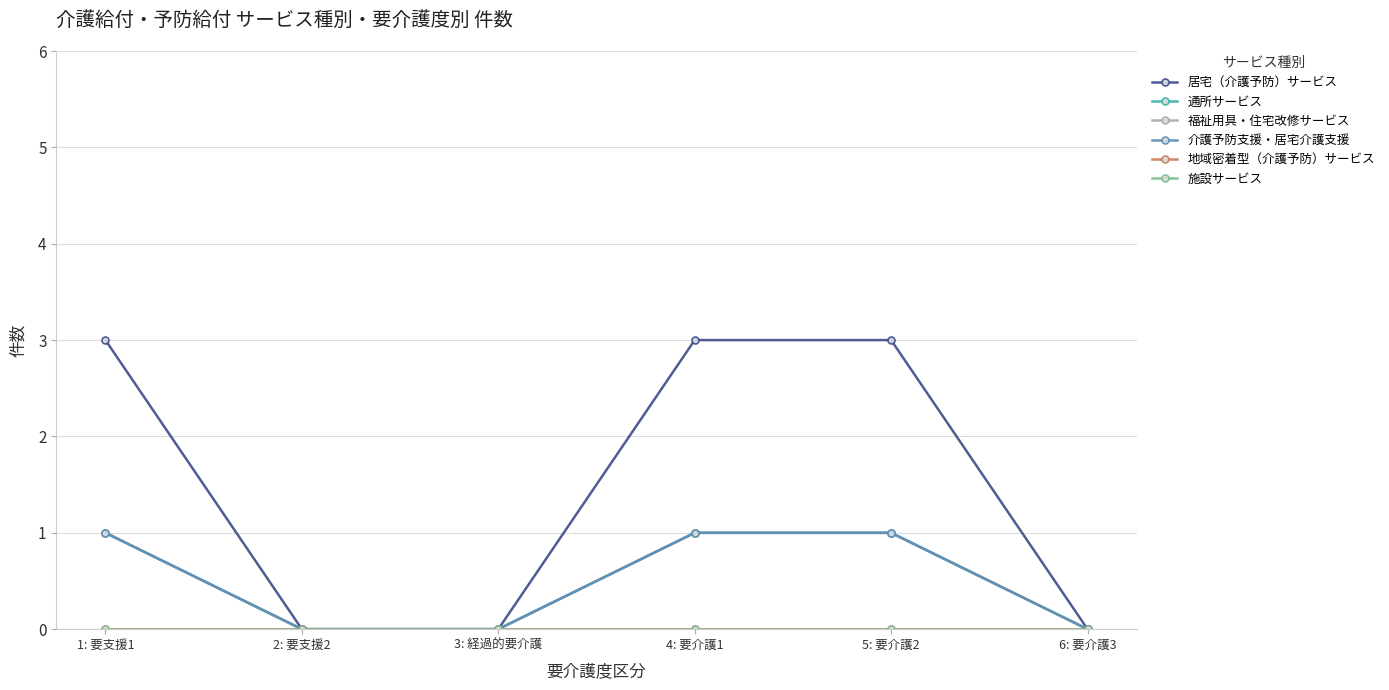

Is this an area chart (filled region under the line)?

No